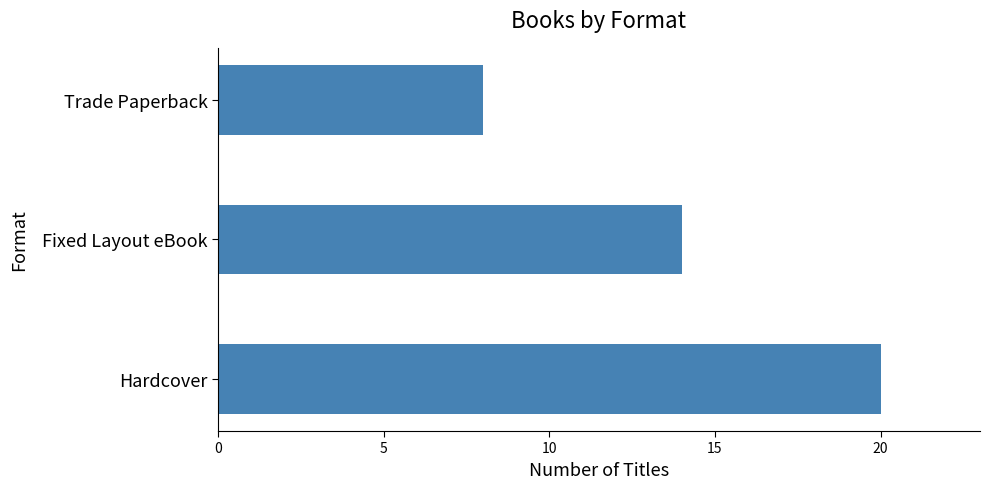

What is the difference between the second highest and minimum values?

6